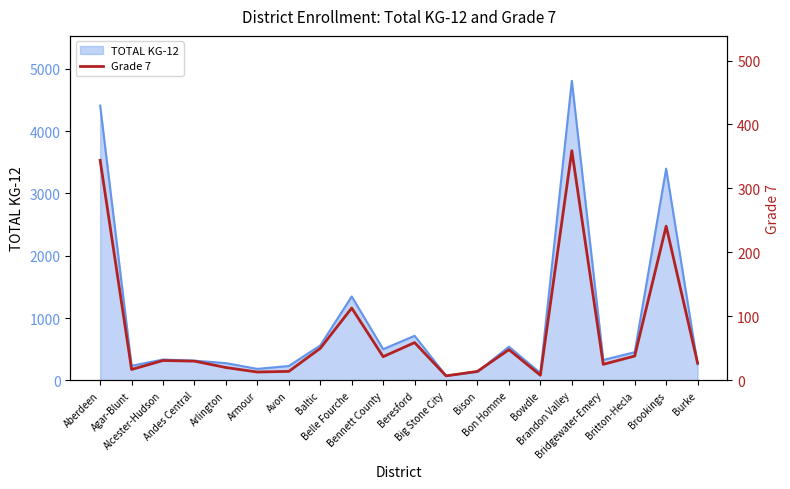

Reading left to right, extract all data points from this chart.

Aberdeen=344	Agar-Blunt=17	Alcester-Hudson=31	Andes Central=30	Arlington=20	Armour=13	Avon=14	Baltic=50	Belle Fourche=113	Bennett County=37	Beresford=59	Big Stone City=7	Bison=14	Bon Homme=48	Bowdle=8	Brandon Valley=359	Bridgewater-Emery=25	Britton-Hecla=38	Brookings=241	Burke=27